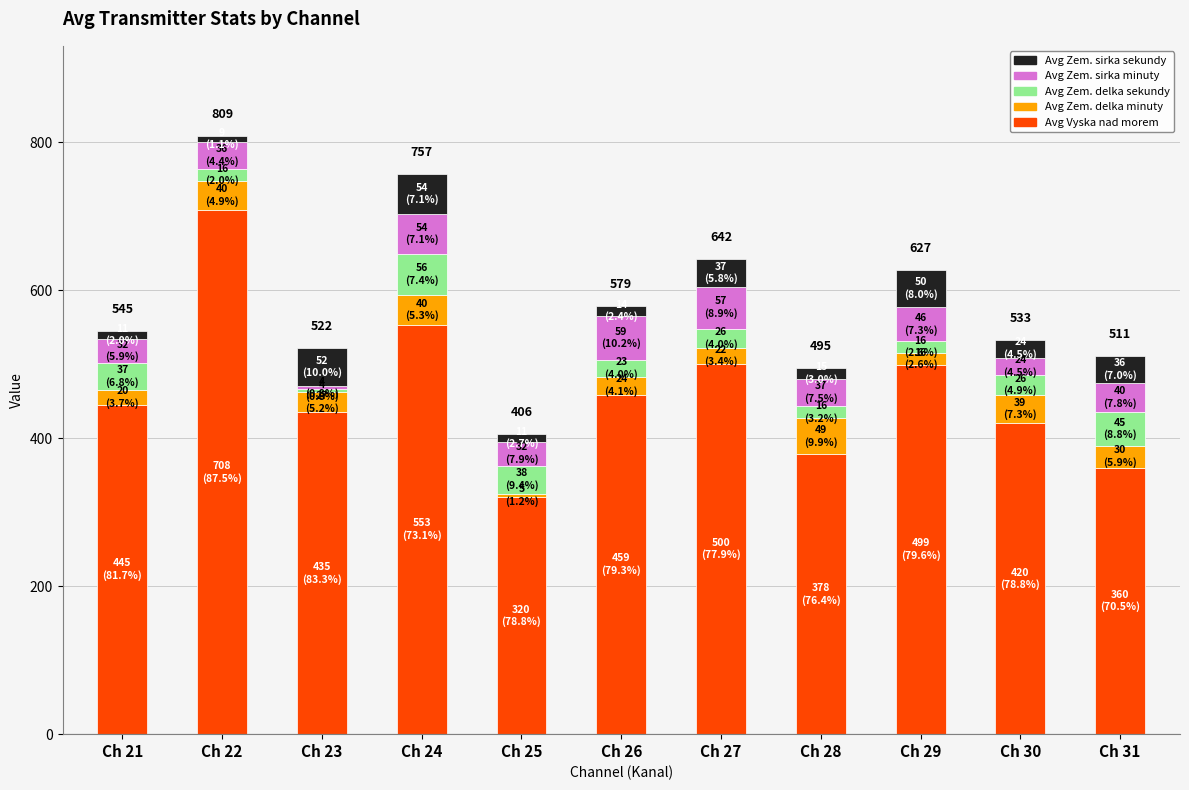

What is the lowest value of the Avg Vyska nad morem series?

320